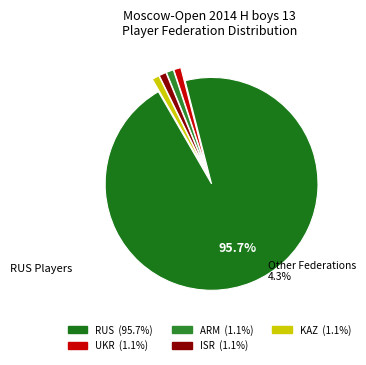

Is there a majority slice in this chart?

Yes